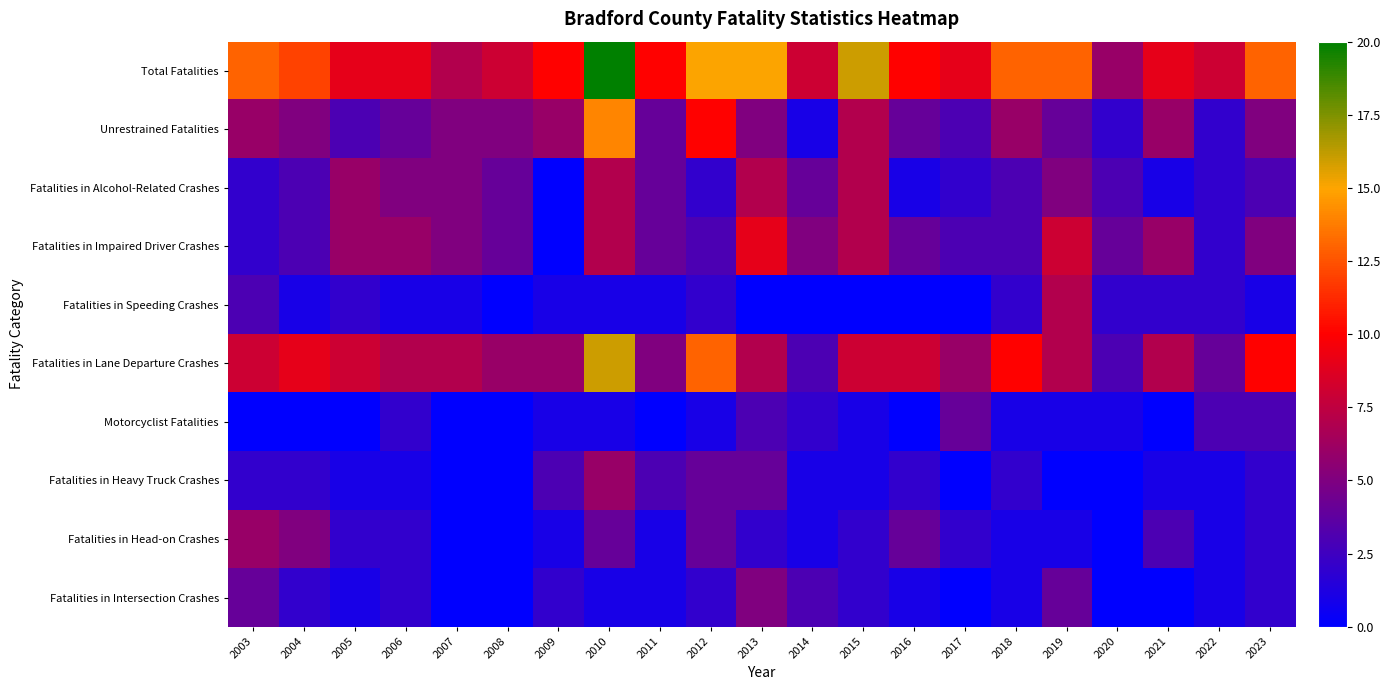

At which category is the sum across all series the highest?

2010